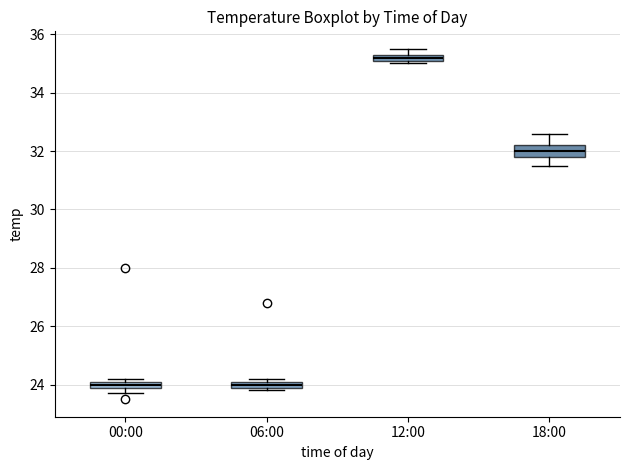

Where is the upper edge of the box for 06:00 on the y-axis? The values are not printed on the chart, so give them approximately, as read against the axis.

24.2